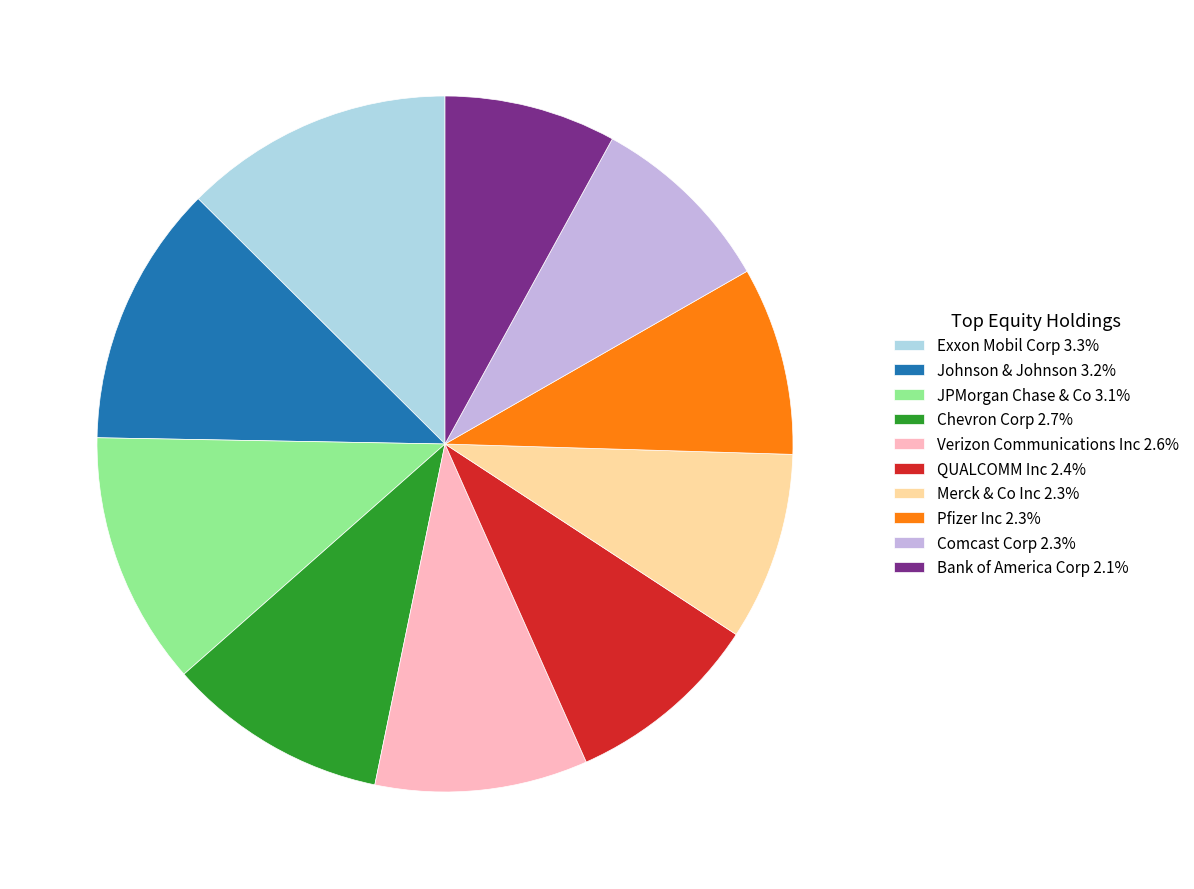

Is Chevron Corp 2.7% the majority of the pie?

No